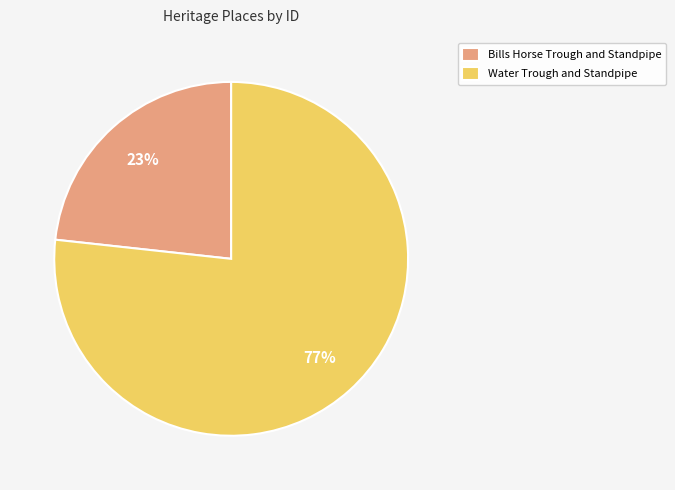

Is it true that Bills Horse Trough and Standpipe is 38% of the pie?

False